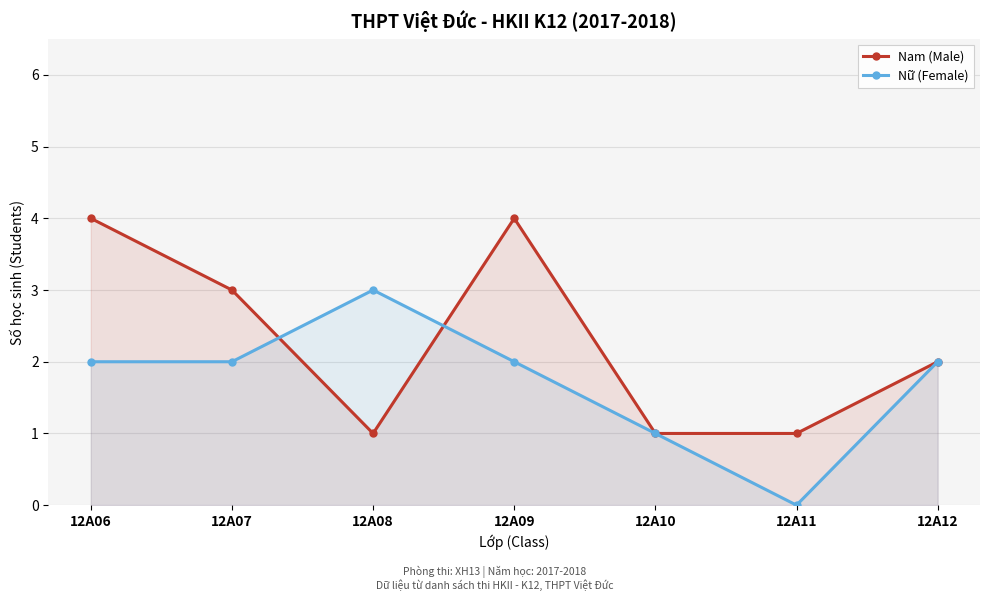

True or false: Nam (Male) has a value of 1 at 12A12.

False